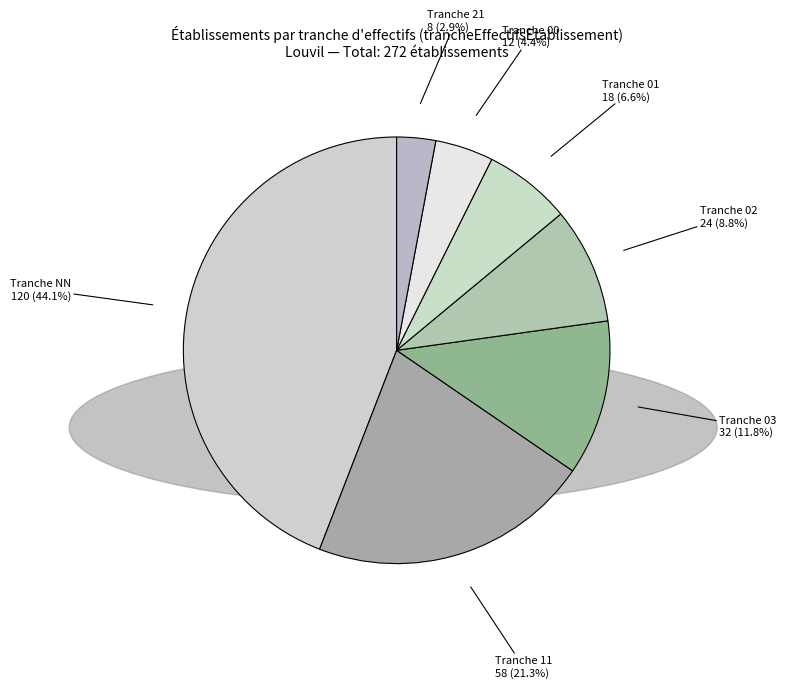

How many slices are in this pie chart?

7